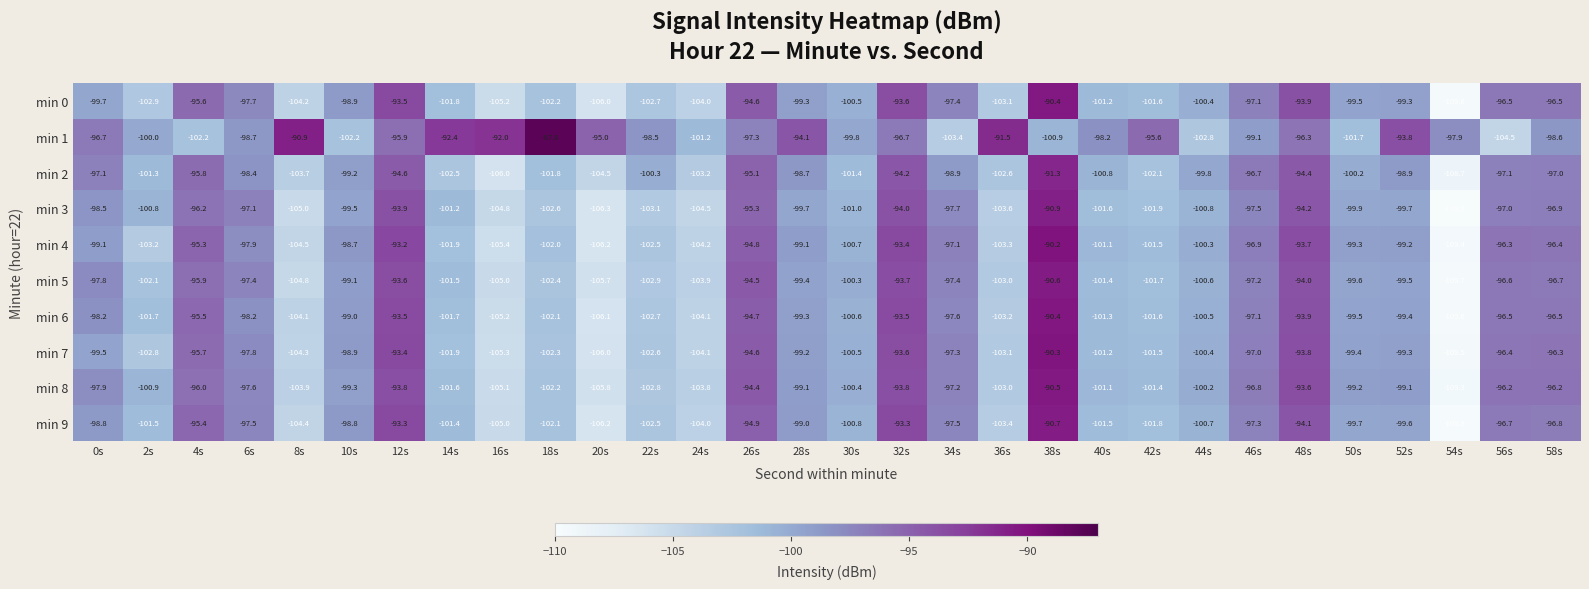

How many distinct data groups are displayed?

10